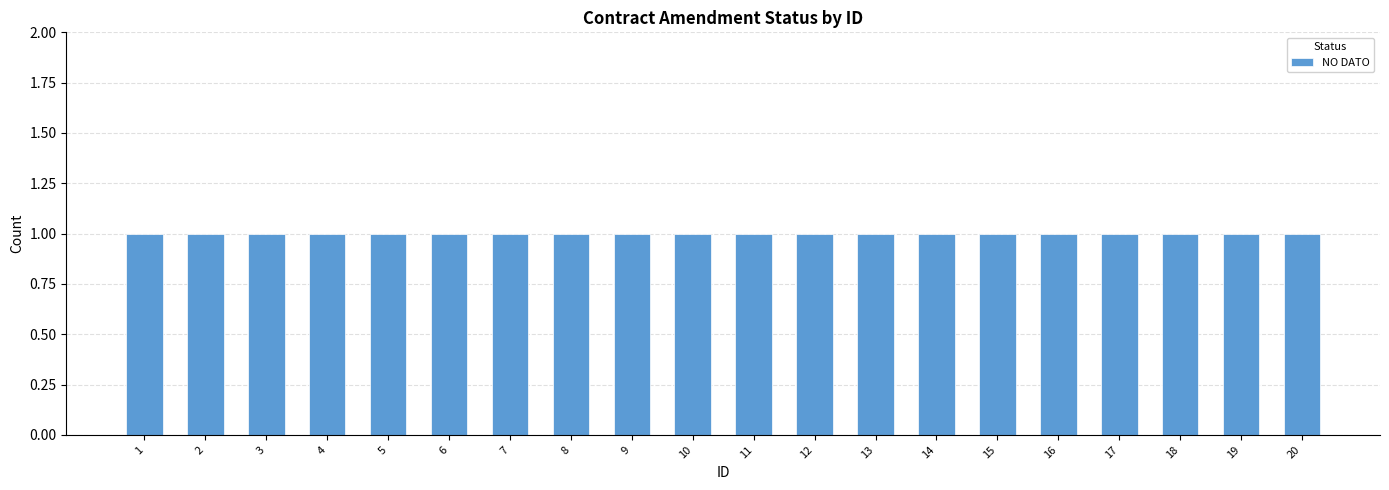

Which has a higher value, 8 or 1?

8